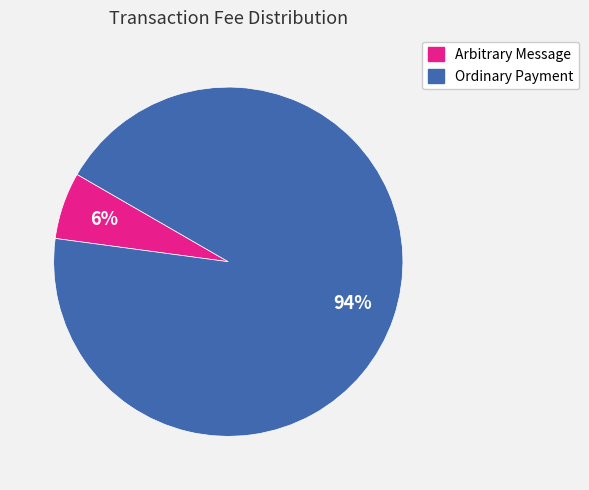

Combined, do Arbitrary Message and Ordinary Payment account for over 50%?

Yes